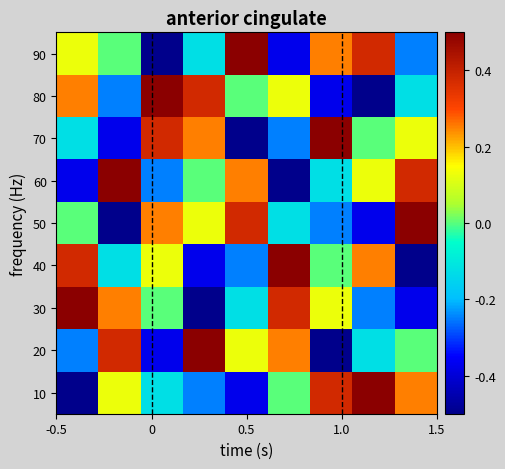

Count the number of data series in this chart.

9